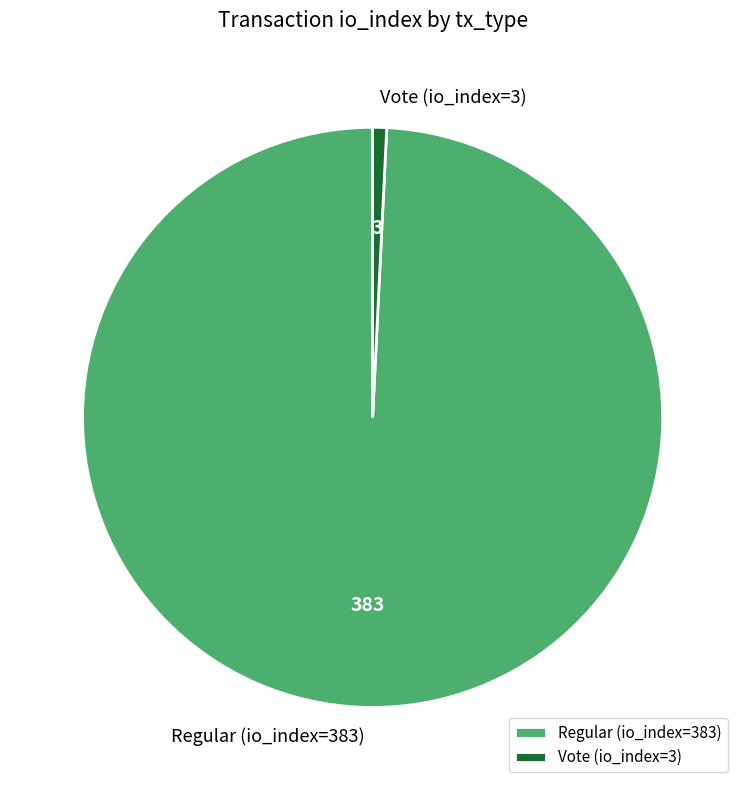

Is it true that Regular (io_index=383) is 99% of the pie?

True